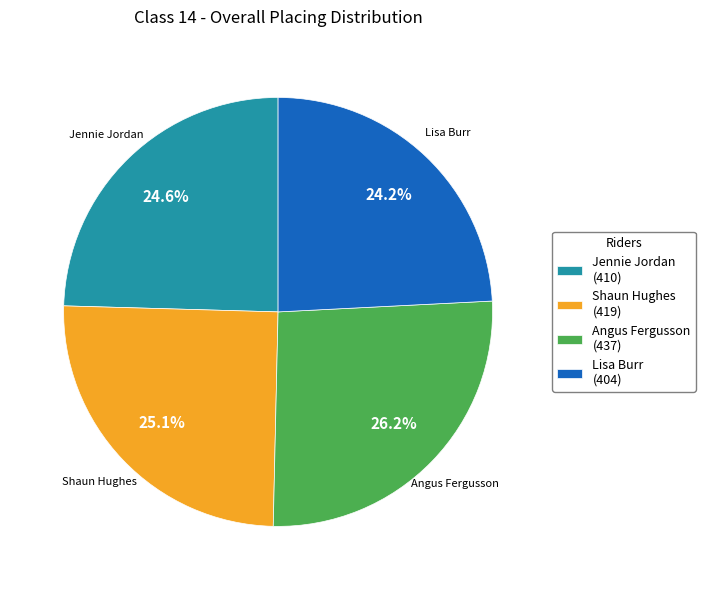

What is the largest slice in the pie chart?

Angus Fergusson